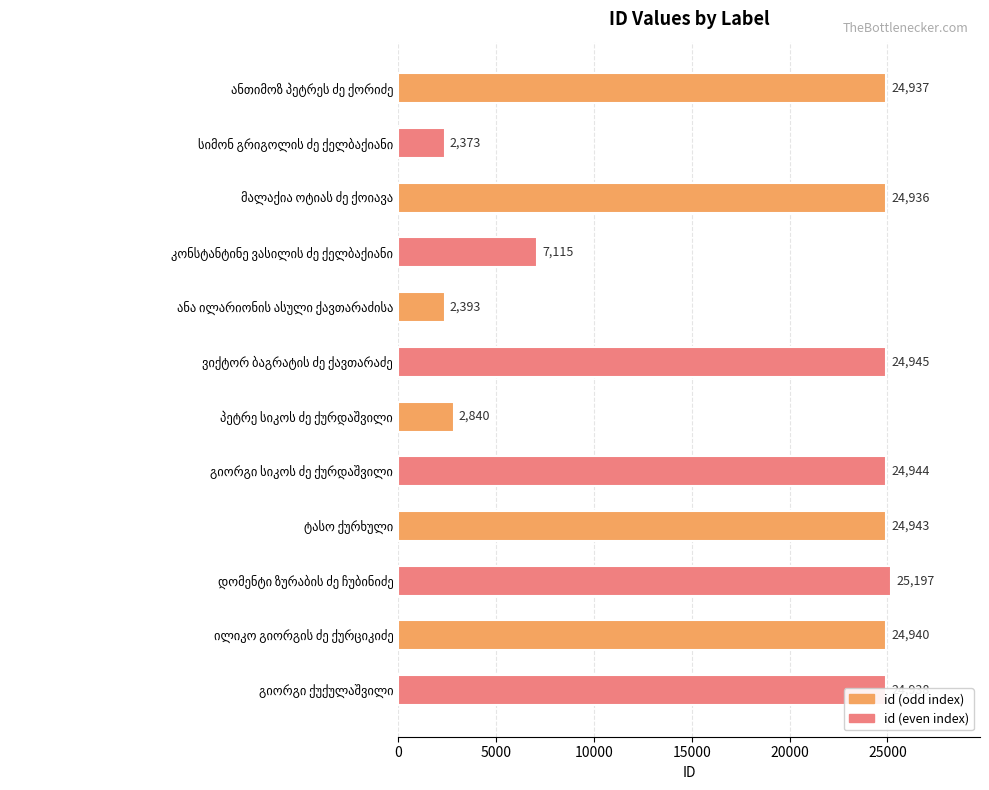

What is the sum of all values?

214501